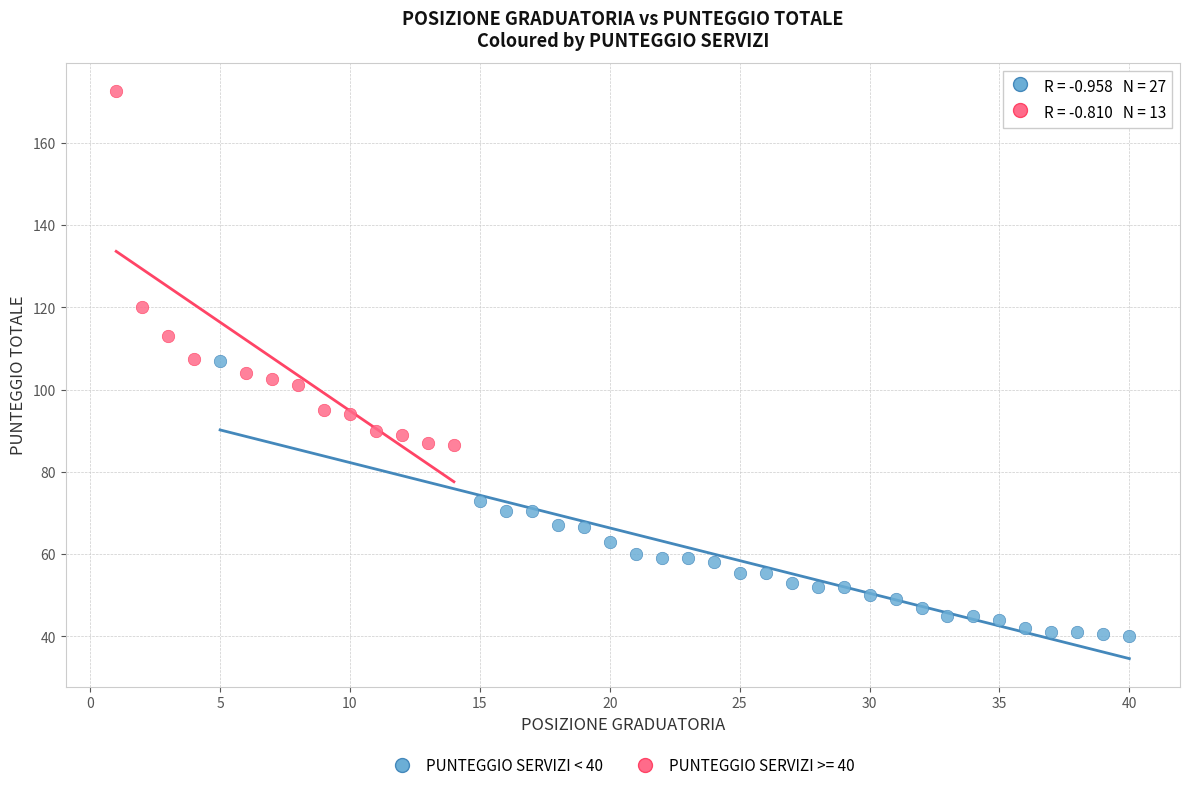

Which series reaches the maximum Y coordinate?

PUNTEGGIO SERVIZI >= 40